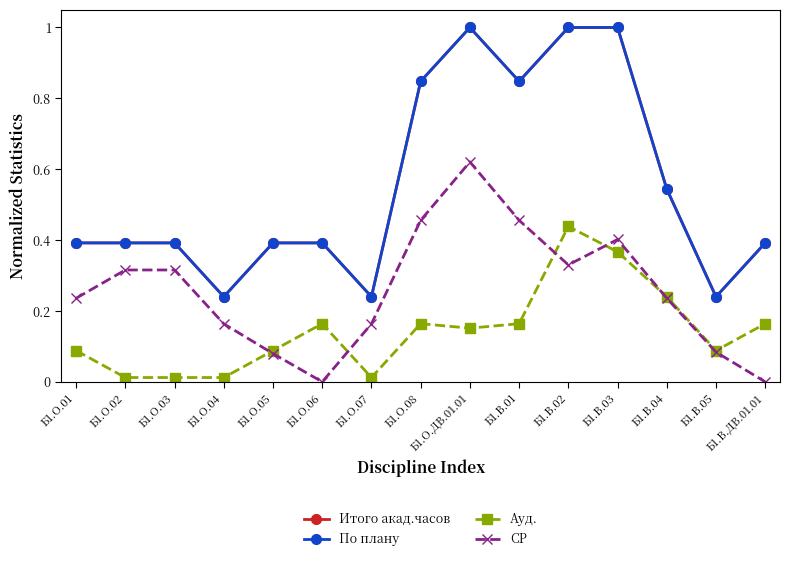

What value does the СР series have at Б1.О.02?

0.3